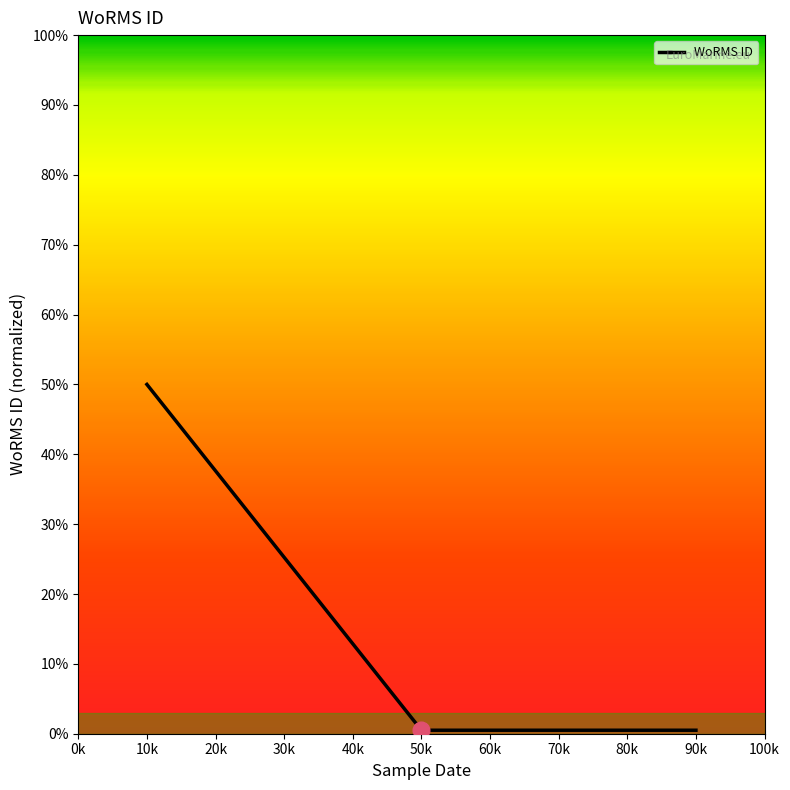

What is the average value?

17.0